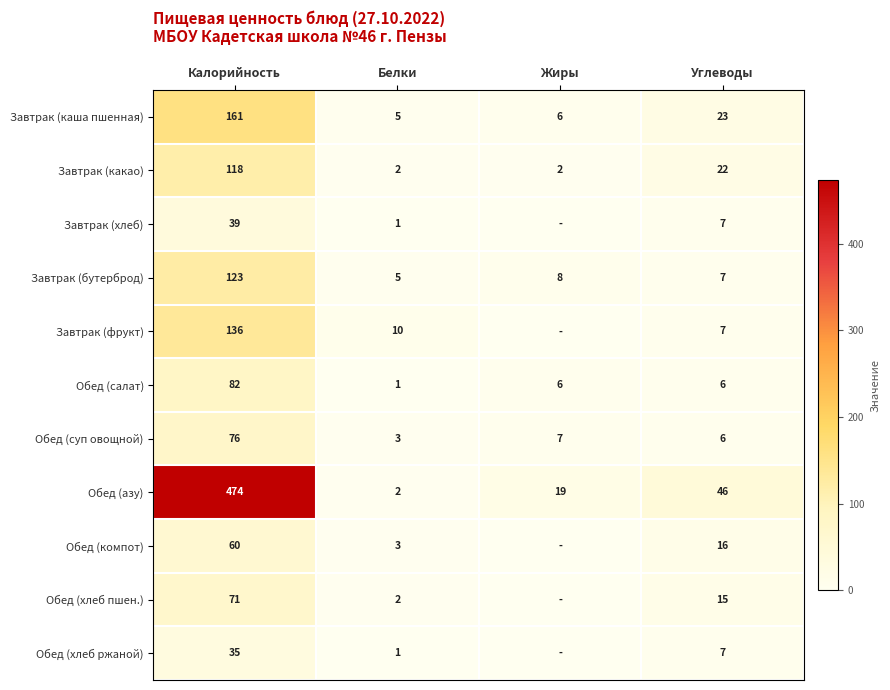

What is the spread (max minus min) of values at Углеводы?

40